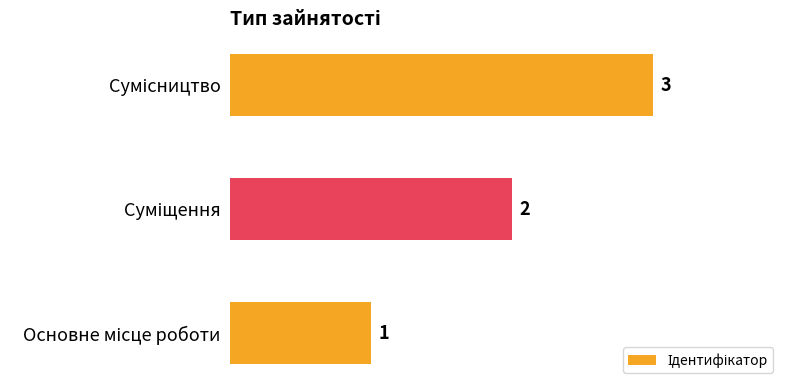

What is the minimum value shown in the chart?

1